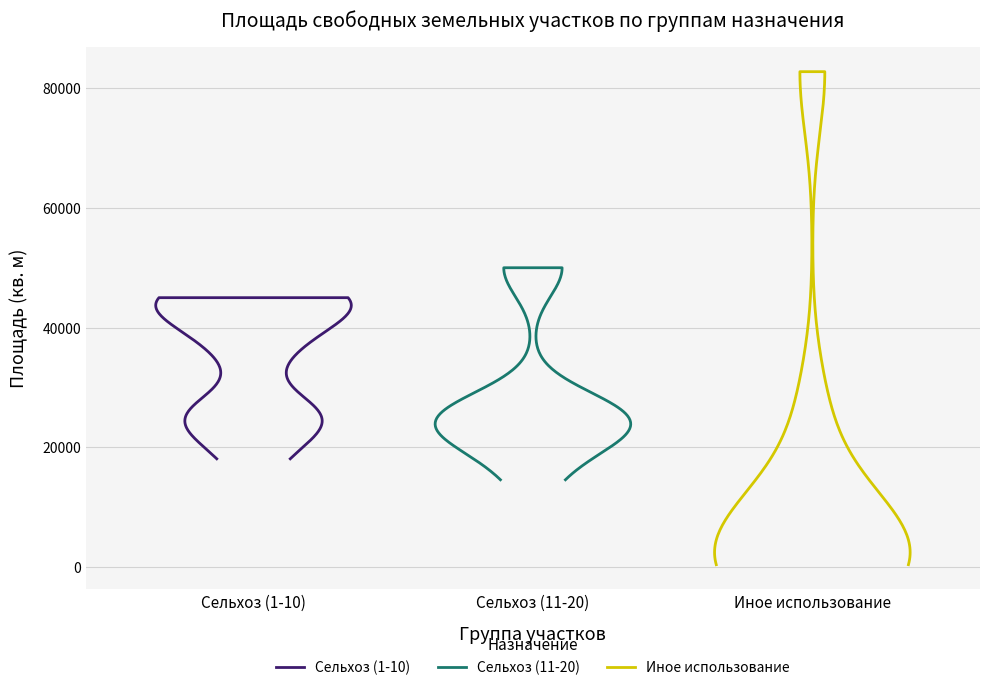

True or false: Plot № and площадь intersect in this chart.

False